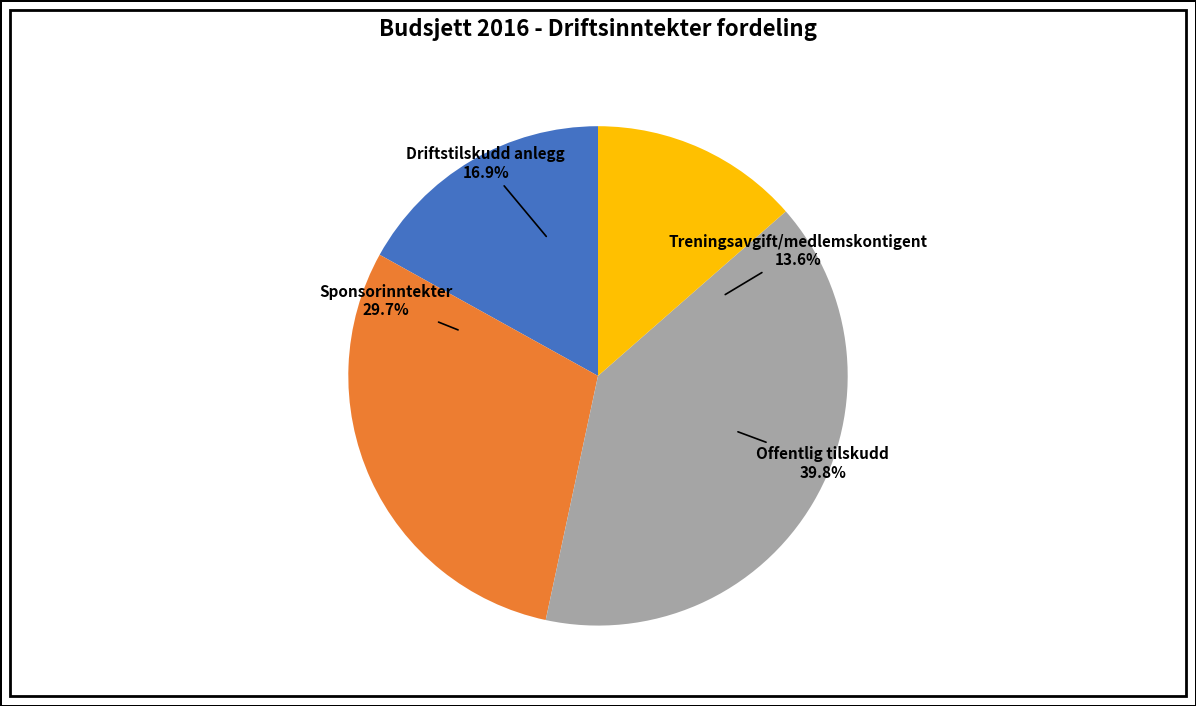

Rank the categories by value from highest to lowest.

Offentlig tilskudd, Sponsorinntekter, Driftstilskudd anlegg, Treningsavgift/medlemskontigent